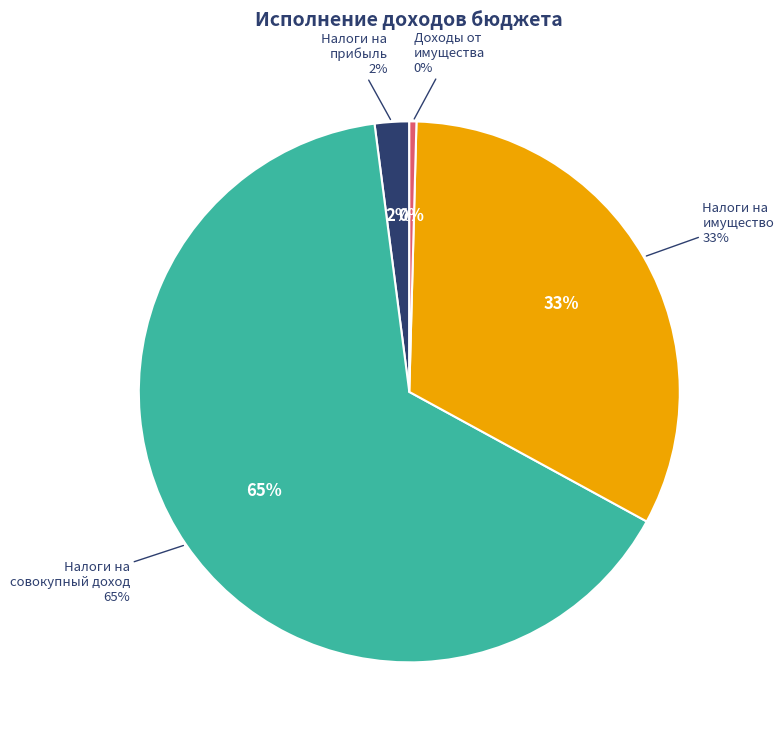

What is the largest slice in the pie chart?

НАЛОГИ НА СОВОКУПНЫЙ ДОХОД